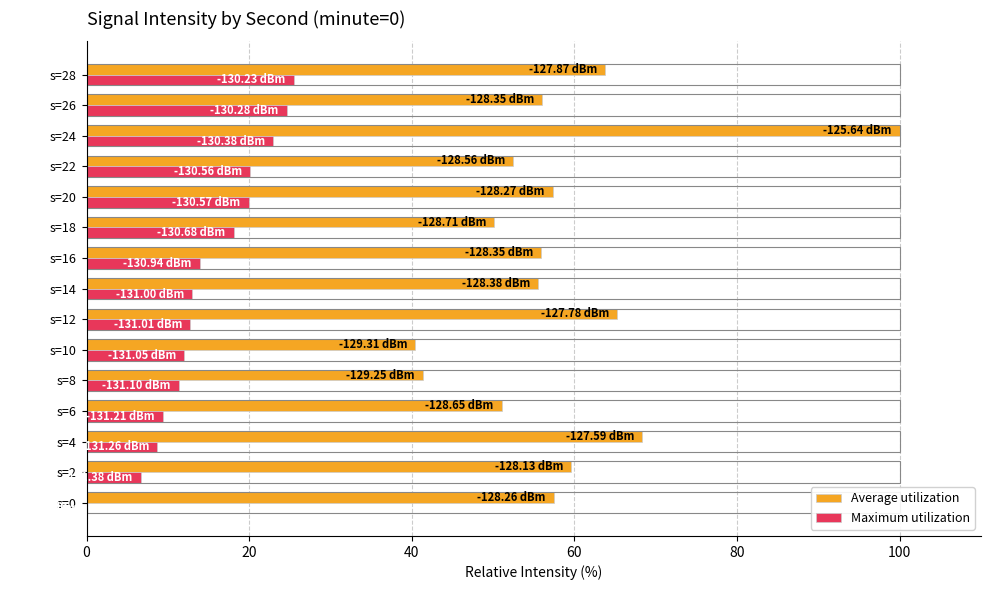

How many distinct data groups are displayed?

2